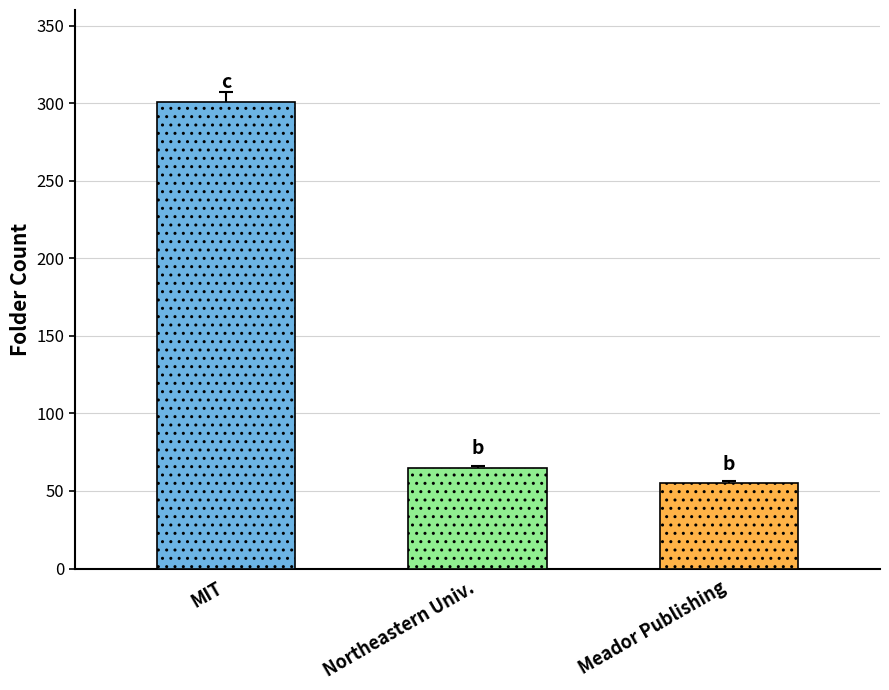

How many distinct data groups are displayed?

1